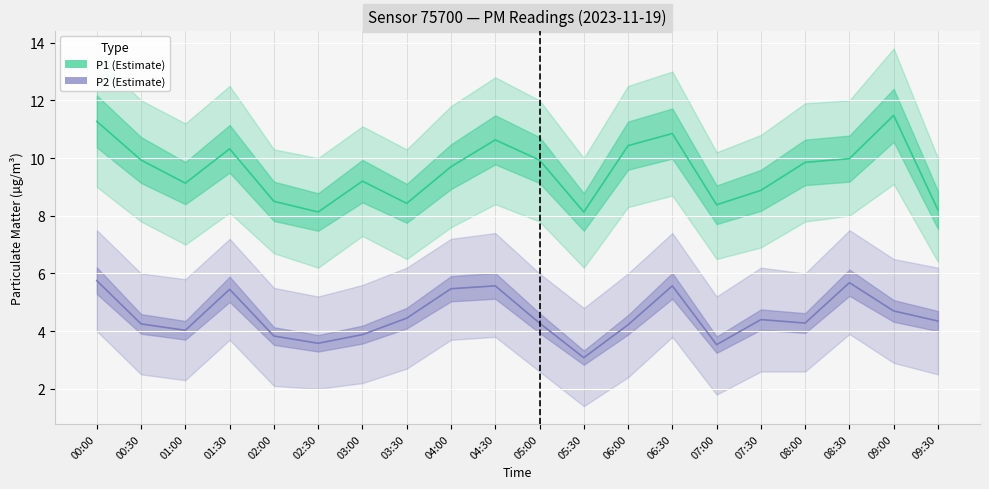

What are all the series names shown in the legend?

P1 (Estimate), P2 (Estimate)